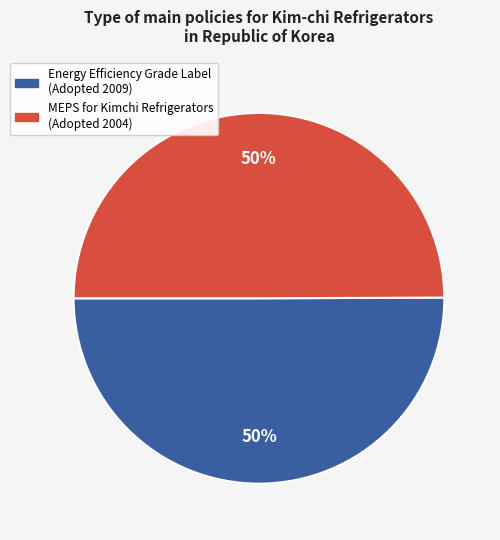

To the nearest percent, what portion does Energy Efficiency Grade Label (Adopted 2009) represent?

50%